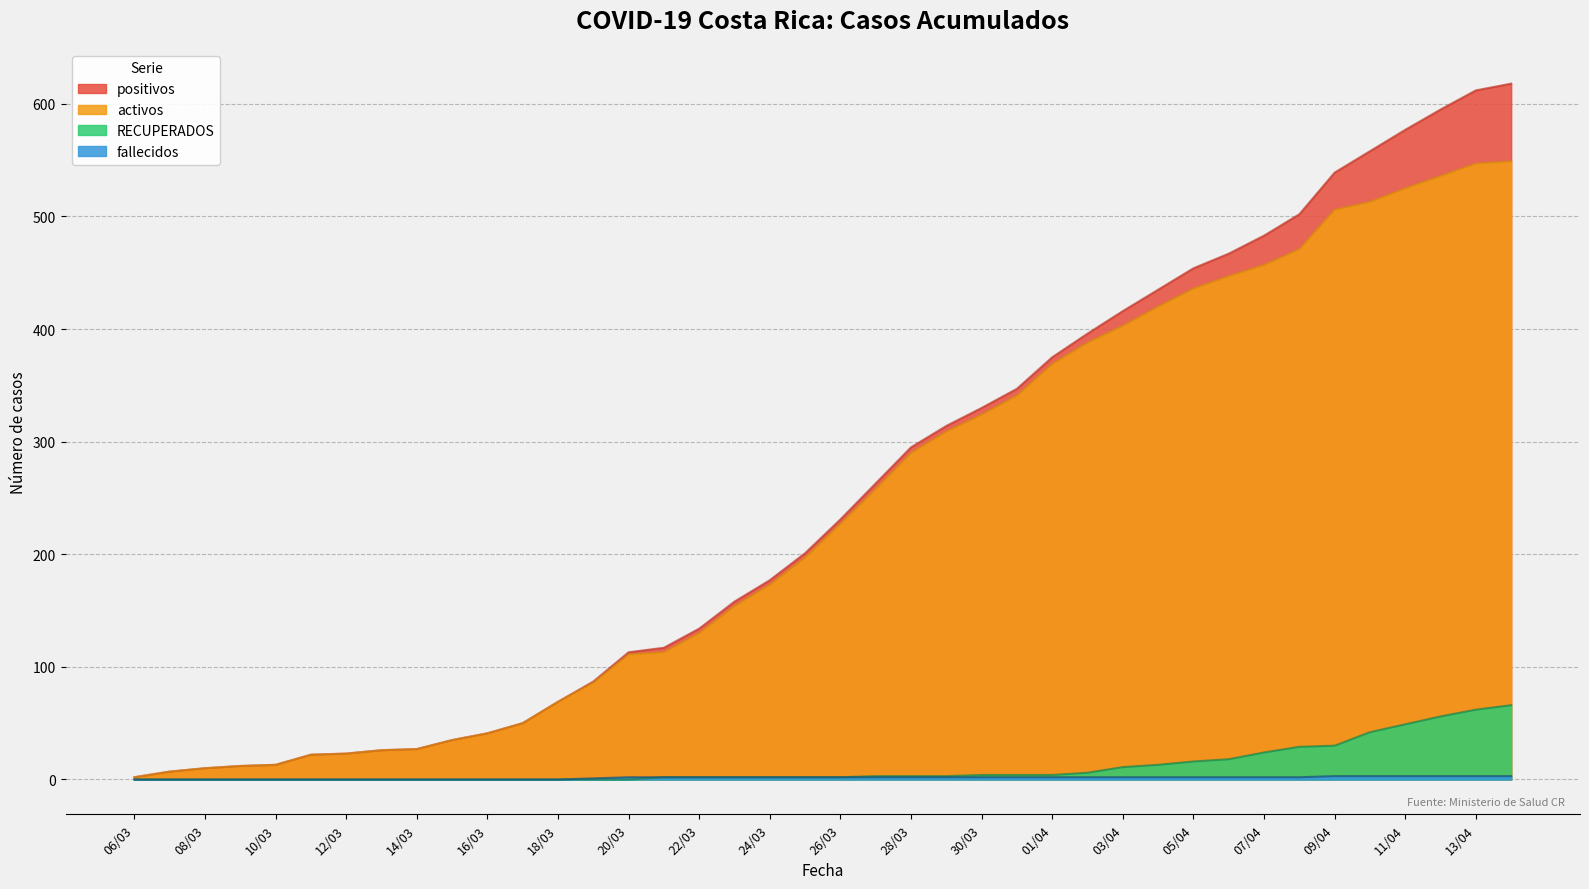

At how many categories does at least one series exceed 120?

24